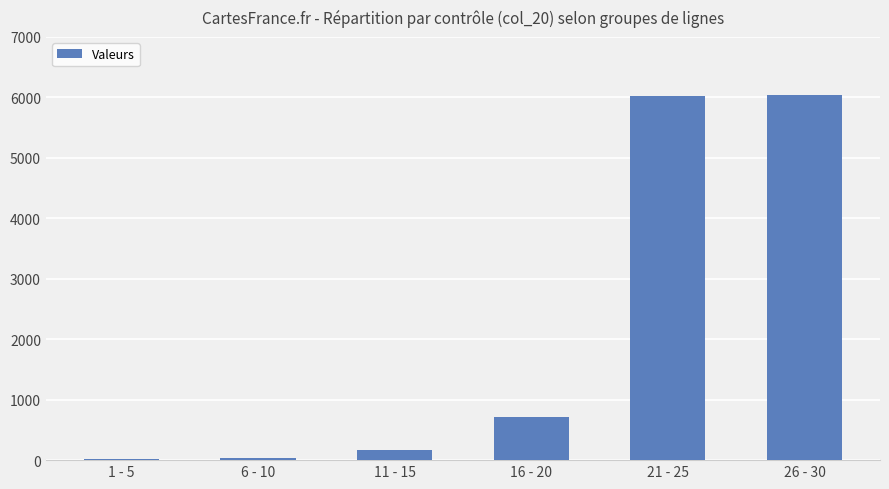

Is it true that the value at 21 - 25 is 8544?

False